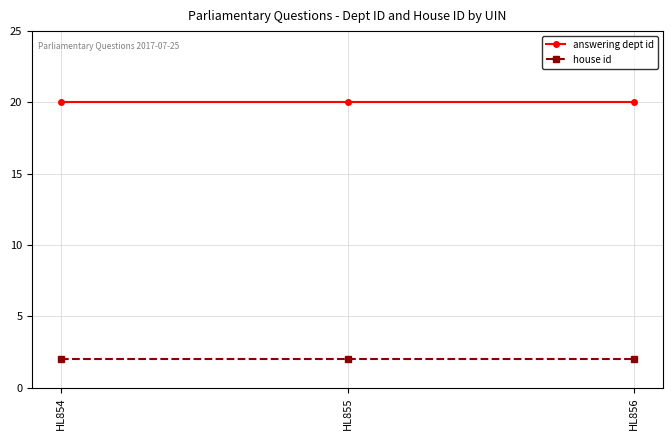

Rank the series by their maximum value, from highest to lowest.

answering dept id, house id